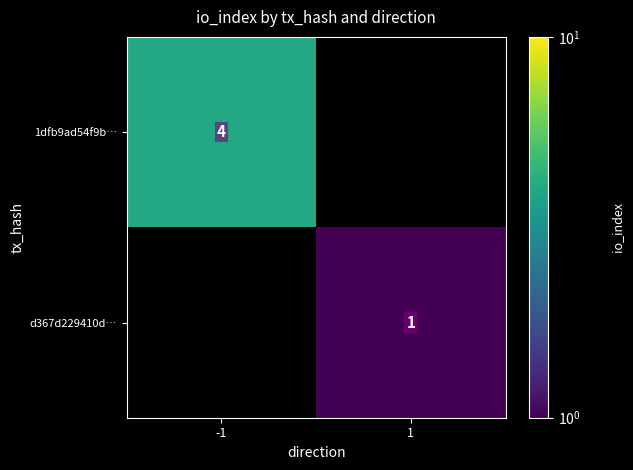

True or false: 1dfb9ad54f9b… has a value of 4 at -1.

True